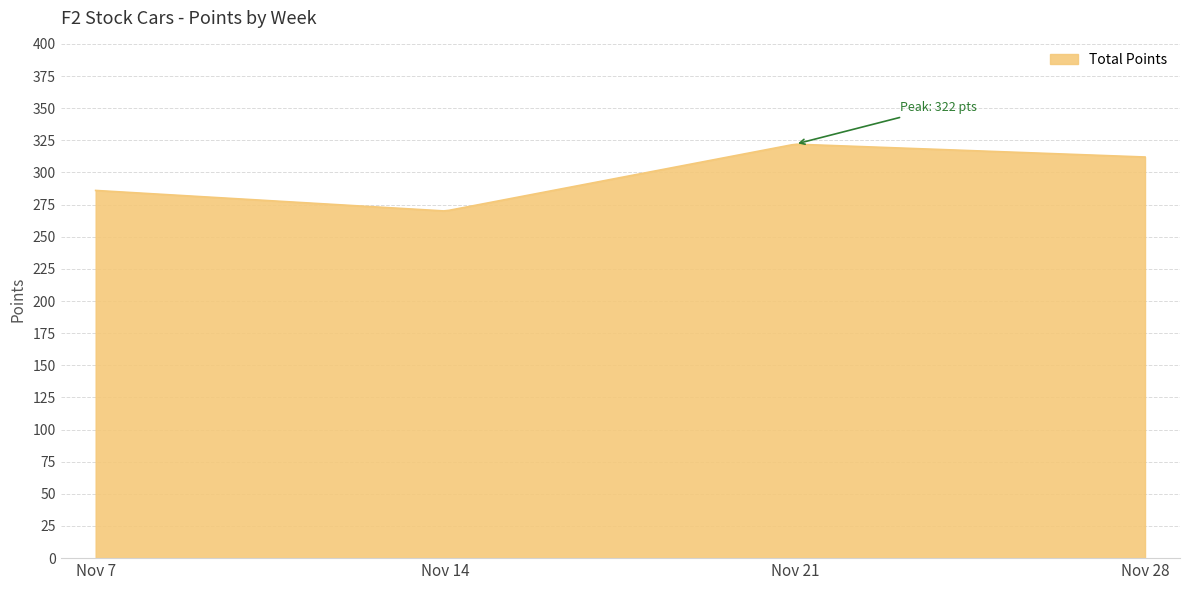

What is the greatest value displayed?

321.9